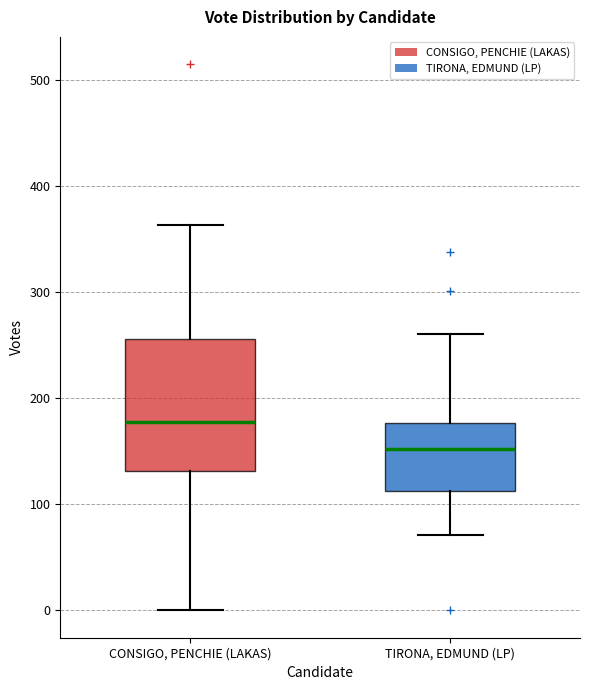

Reading left to right, read every box against the y-axis: the position of its median line, the range the box covers, and the ends of its whiskers. The values are not printed on the chart, so give them approximately, as read against the axis.

CONSIGO, PENCHIE (LAKAS): median 180, box 130 to 260, whiskers 0 to 360
TIRONA, EDMUND (LP): median 150, box 110 to 180, whiskers 70 to 260